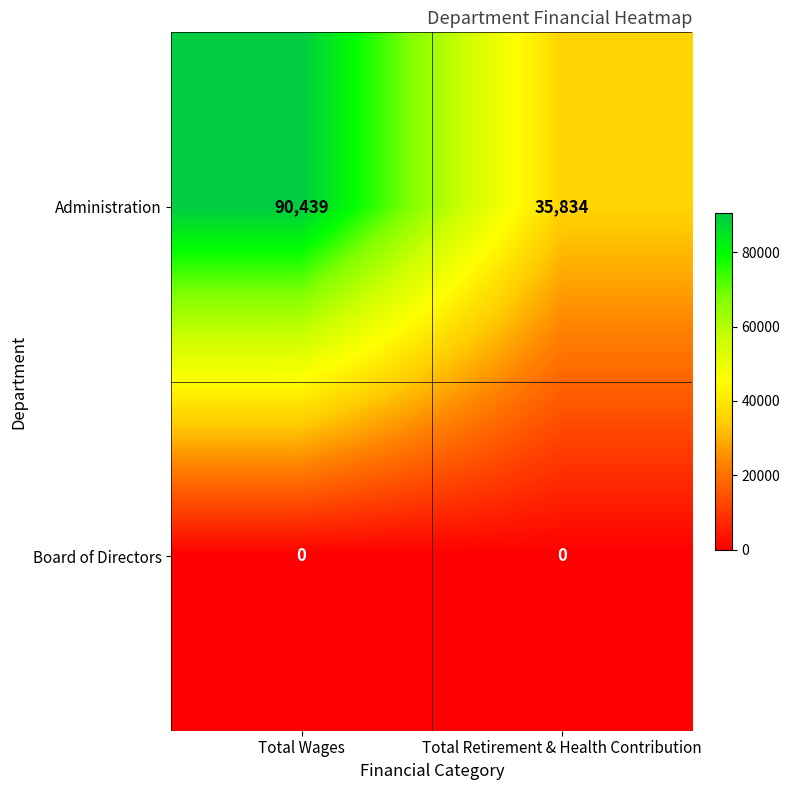

What is the total value across all series at Total Retirement & Health Contribution?

35834